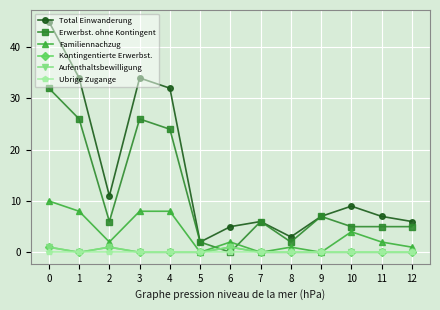

Does the chart have visible grid lines?

Yes